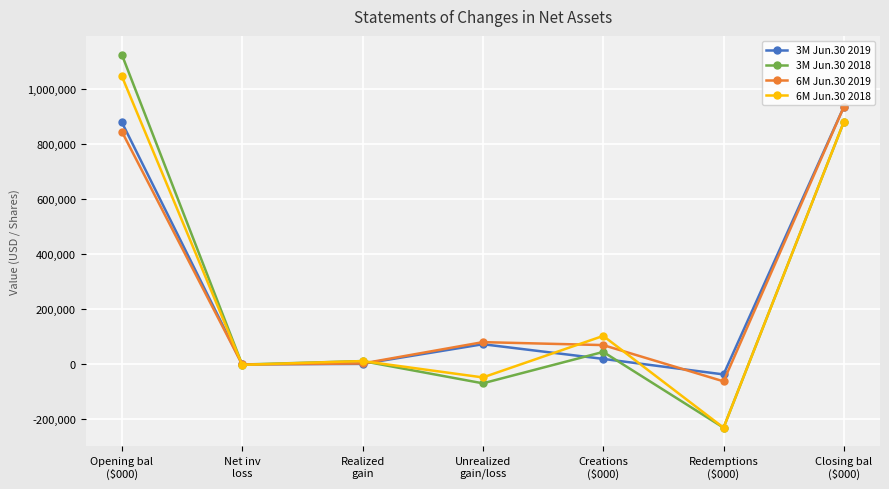

Which series has the widest spread of values?

3M Jun.30 2018